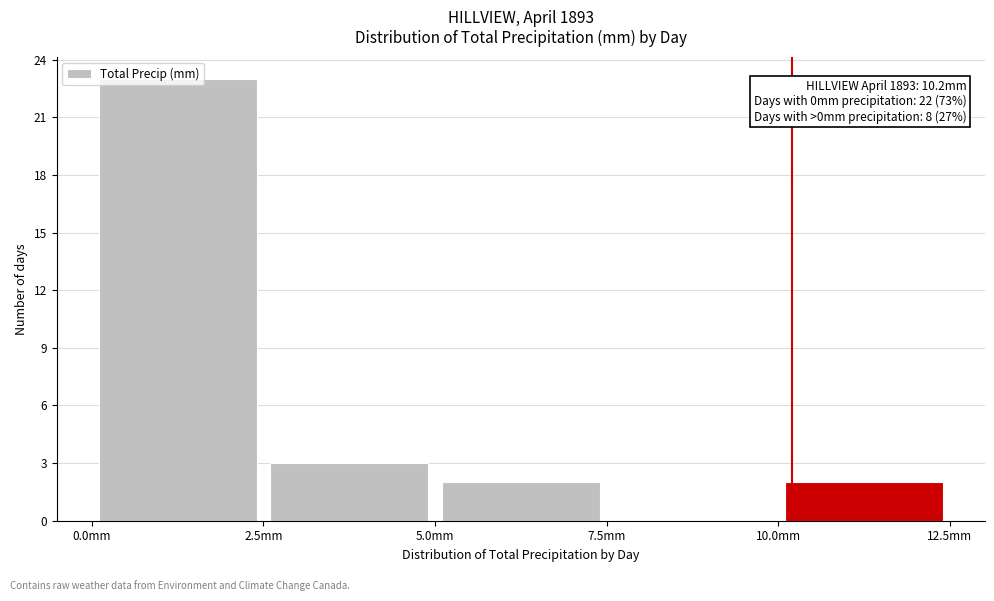

Which range on the x-axis has the tallest bar?

0.0 to 2.5